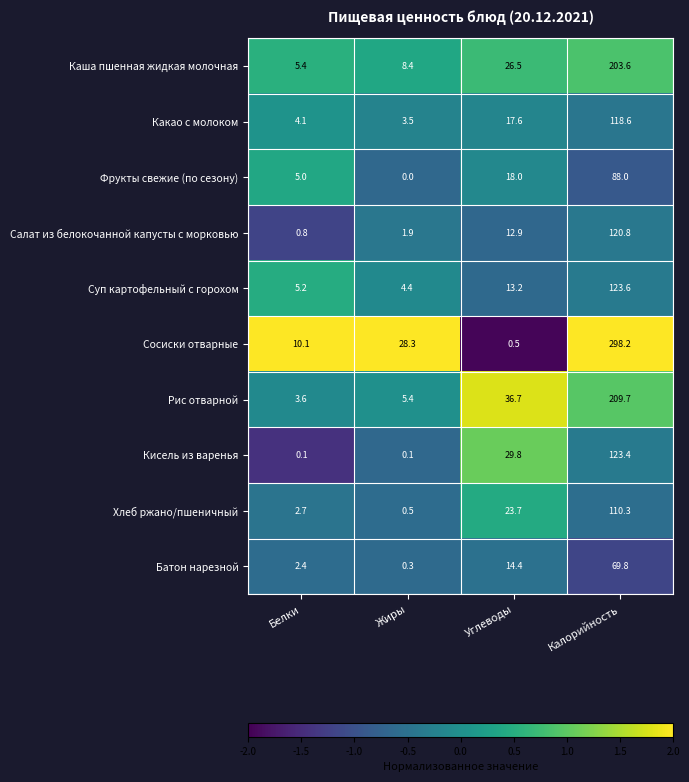

Which label corresponds to the largest value in the chart?

Калорийность